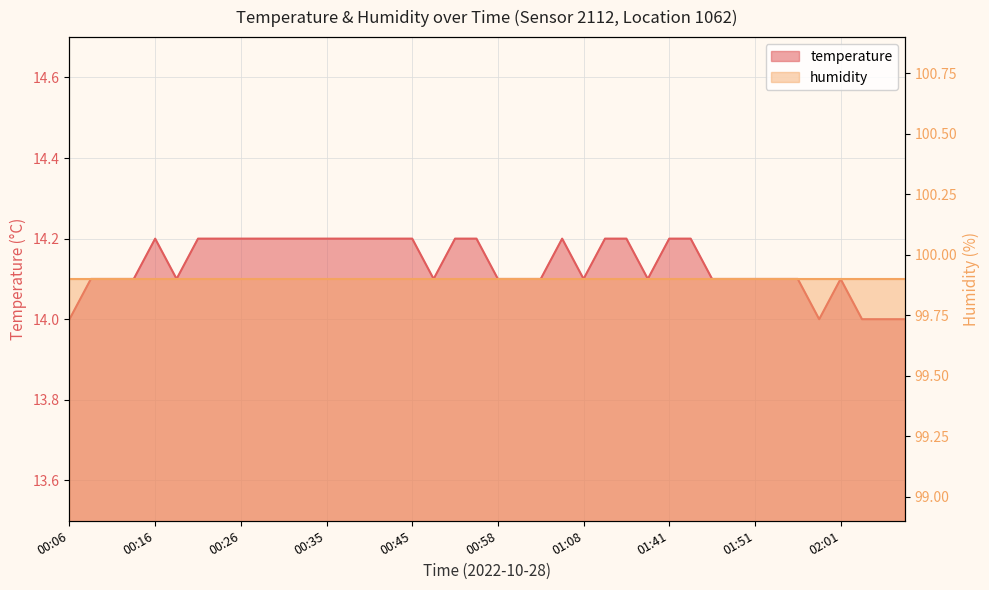

Reading left to right, transcribe all the data shown in this chart.

00:06=14.0	00:08=14.1	00:11=14.1	00:13=14.1	00:16=14.2	00:18=14.1	00:21=14.2	00:23=14.2	00:26=14.2	00:28=14.2	00:31=14.2	00:33=14.2	00:35=14.2	00:38=14.2	00:40=14.2	00:43=14.2	00:45=14.2	00:48=14.1	00:53=14.2	00:55=14.2	00:58=14.1	01:00=14.1	01:03=14.1	01:05=14.2	01:08=14.1	01:16=14.2	01:19=14.2	01:27=14.1	01:41=14.2	01:44=14.2	01:46=14.1	01:49=14.1	01:51=14.1	01:54=14.1	01:56=14.1	01:59=14.0	02:01=14.1	02:04=14.0	02:06=14.0	02:09=14.0